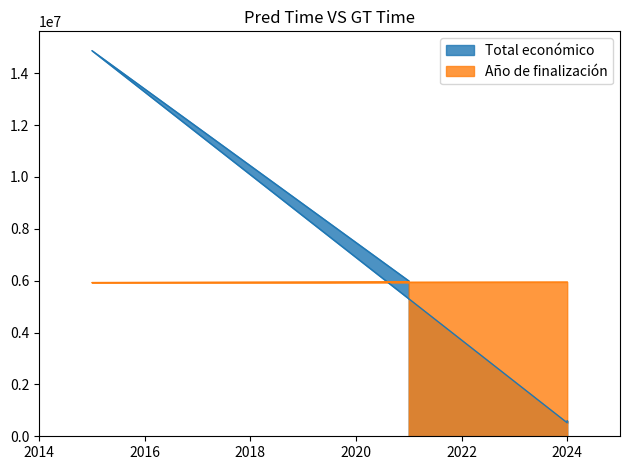

What is the sum of all Total económico values?

21987175.0